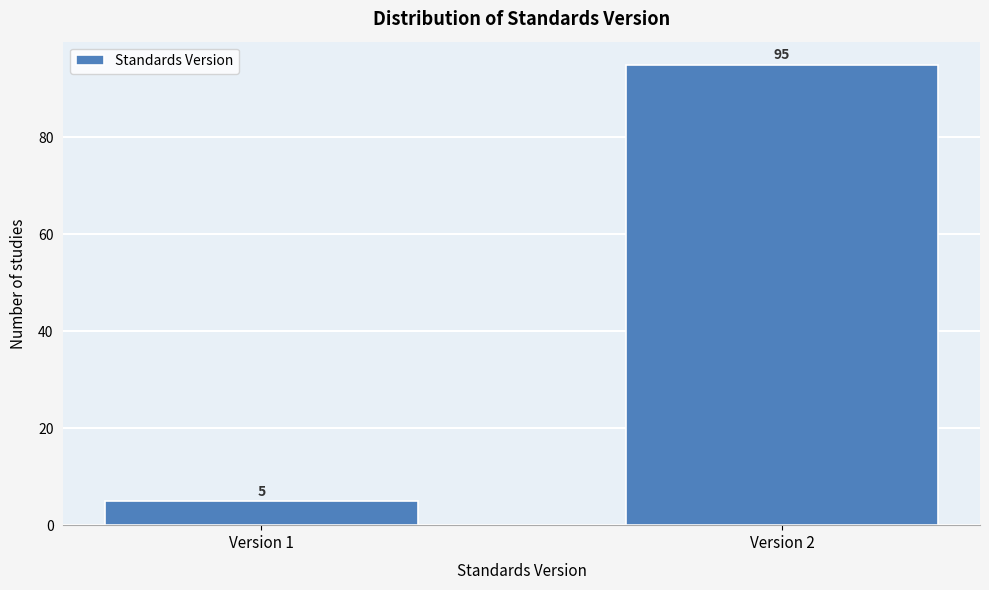

Reading left to right, transcribe all the data shown in this chart.

Version 1=5	Version 2=95